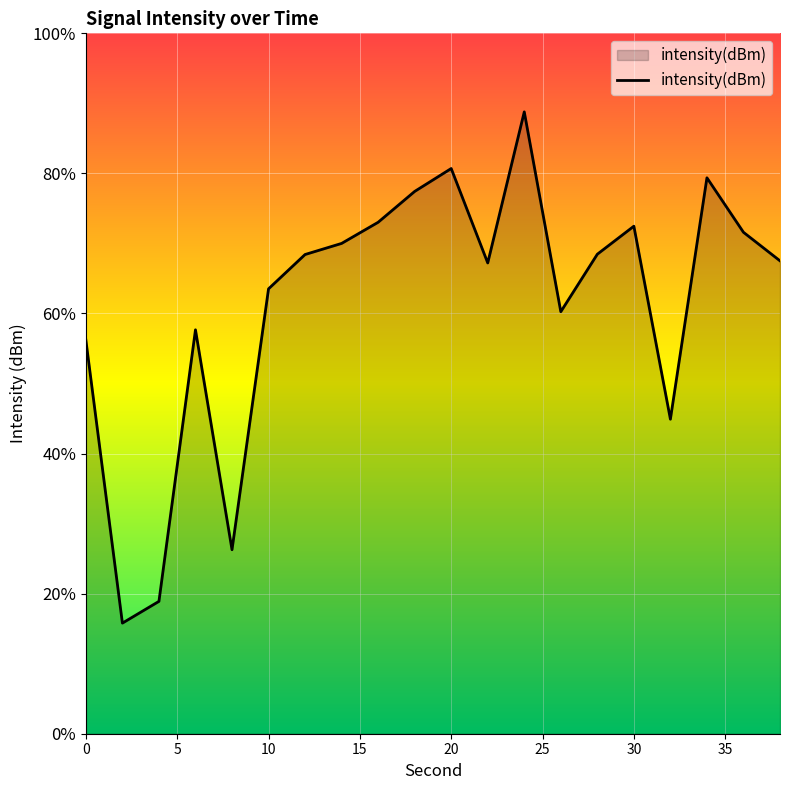

Reading left to right, transcribe all the data shown in this chart.

-133.1	-145.3	-144.3	-132.7	-142.1	-130.9	-129.5	-129.0	-128.1	-126.8	-125.8	-129.8	-123.4	-131.9	-129.5	-128.3	-136.5	-126.2	-128.5	-129.7